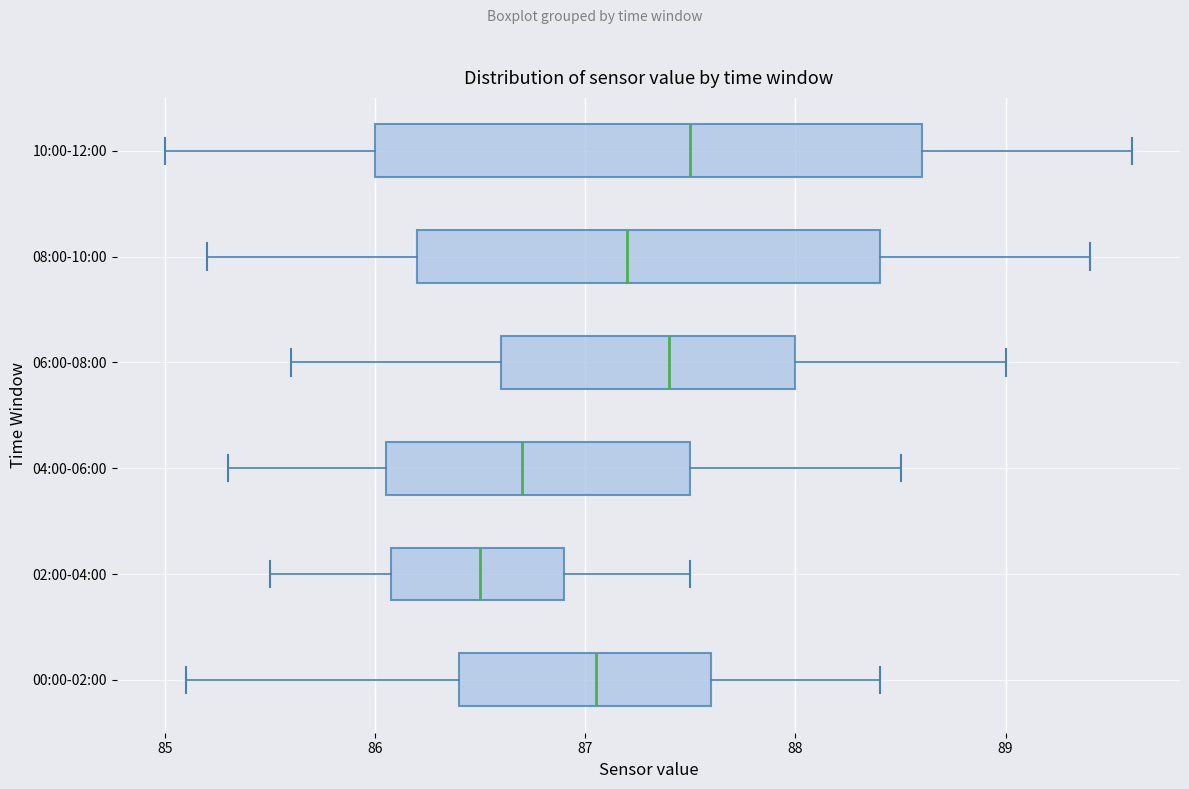

Reading bottom to top, transcribe this box plot: for each box, give where its median line is, the range the box spans, and where its two whiskers end, as read against the x-axis. The values are not printed on the chart, so give them approximately, as read against the axis.

00:00-02:00: median 87.1, box 86.4 to 87.6, whiskers 85.1 to 88.4
02:00-04:00: median 86.5, box 86.1 to 86.9, whiskers 85.5 to 87.5
04:00-06:00: median 86.7, box 86.1 to 87.5, whiskers 85.3 to 88.5
06:00-08:00: median 87.4, box 86.6 to 88.0, whiskers 85.6 to 89.0
08:00-10:00: median 87.2, box 86.2 to 88.4, whiskers 85.2 to 89.4
10:00-12:00: median 87.5, box 86.0 to 88.6, whiskers 85.0 to 89.6